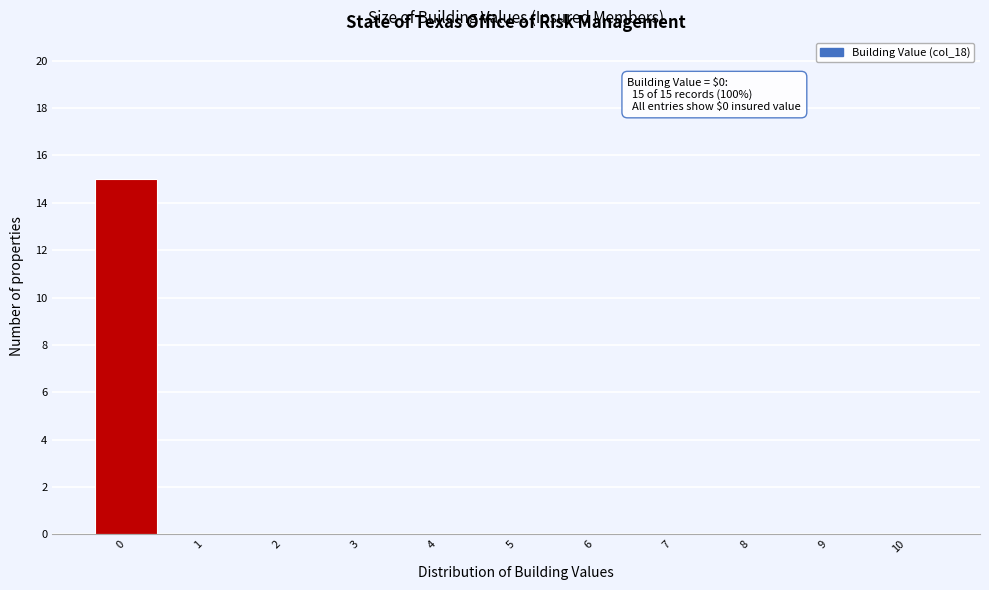

Reading left to right, transcribe all the data shown in this chart.

0=15	1=0	2=0	3=0	4=0	5=0	6=0	7=0	8=0	9=0	10=0